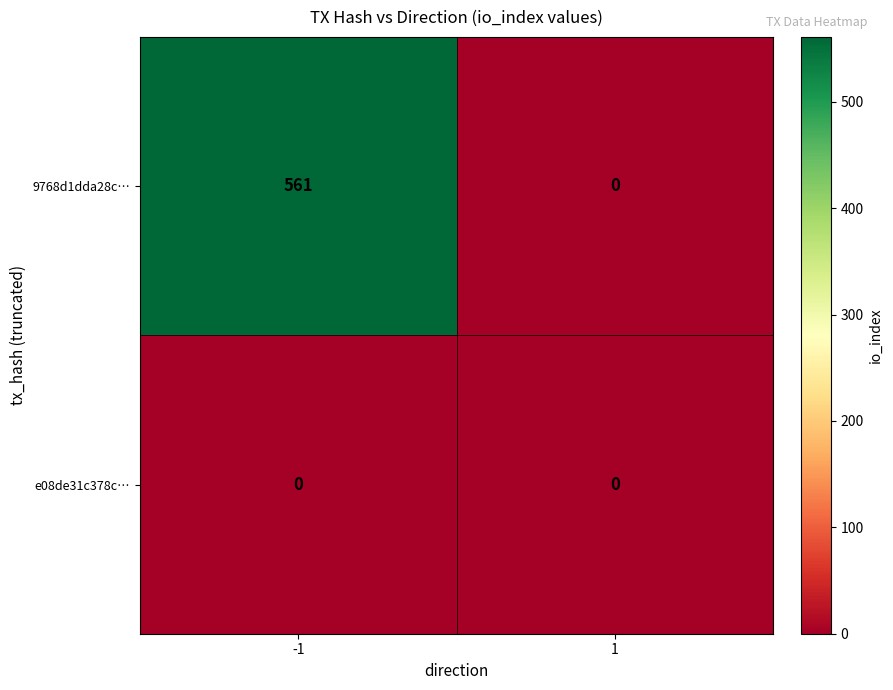

Which series has the widest spread of values?

9768d1dda28c…